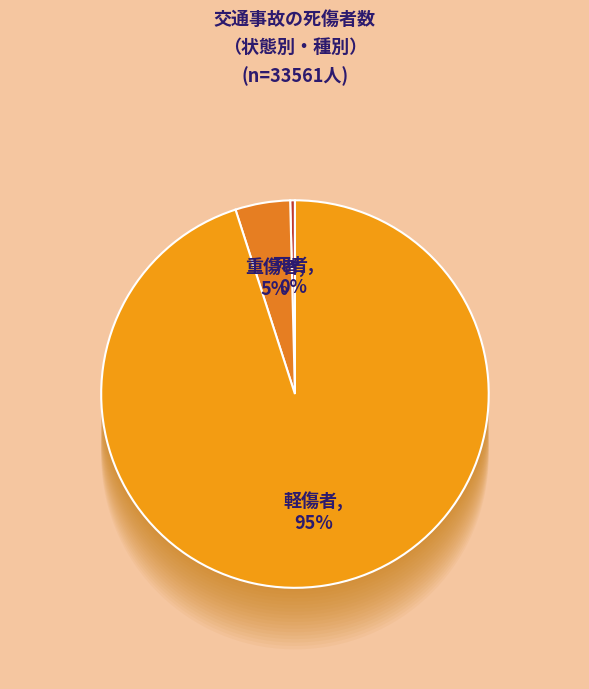

Does 軽傷者 represent more than half of the total?

Yes